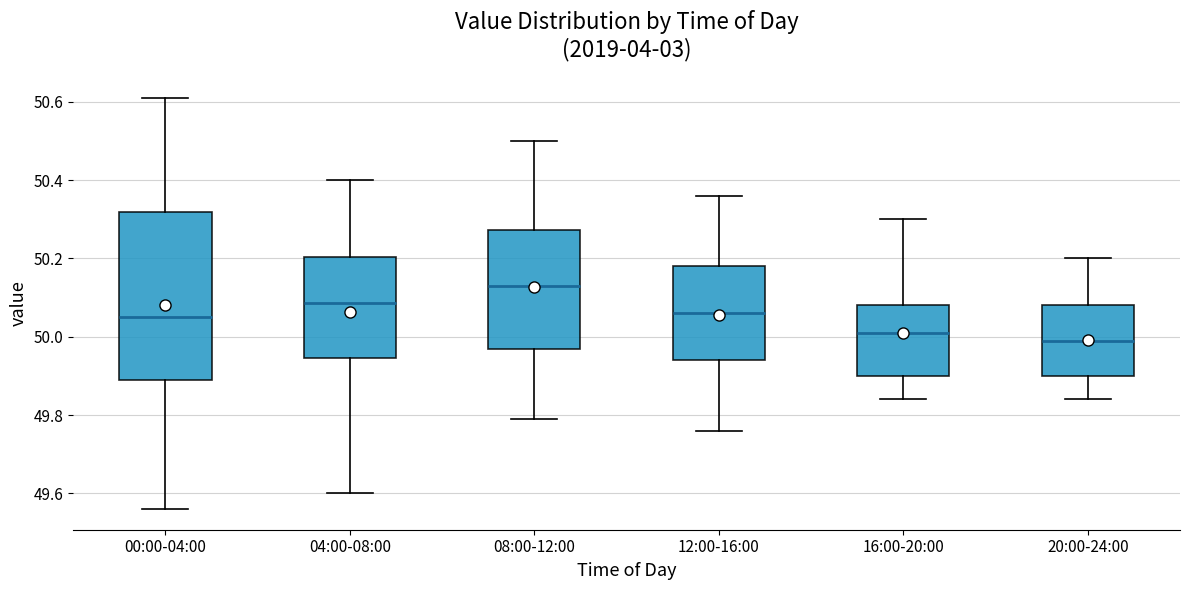

Reading left to right, transcribe this box plot: for each box, give where its median line is, the range the box spans, and where its two whiskers end, as read against the y-axis. The values are not printed on the chart, so give them approximately, as read against the axis.

00:00-04:00: median 50.06, box 49.90 to 50.32, whiskers 49.56 to 50.62
04:00-08:00: median 50.08, box 49.94 to 50.20, whiskers 49.60 to 50.40
08:00-12:00: median 50.14, box 49.98 to 50.28, whiskers 49.80 to 50.50
12:00-16:00: median 50.06, box 49.94 to 50.18, whiskers 49.76 to 50.36
16:00-20:00: median 50.02, box 49.90 to 50.08, whiskers 49.84 to 50.30
20:00-24:00: median 50.00, box 49.90 to 50.08, whiskers 49.84 to 50.20